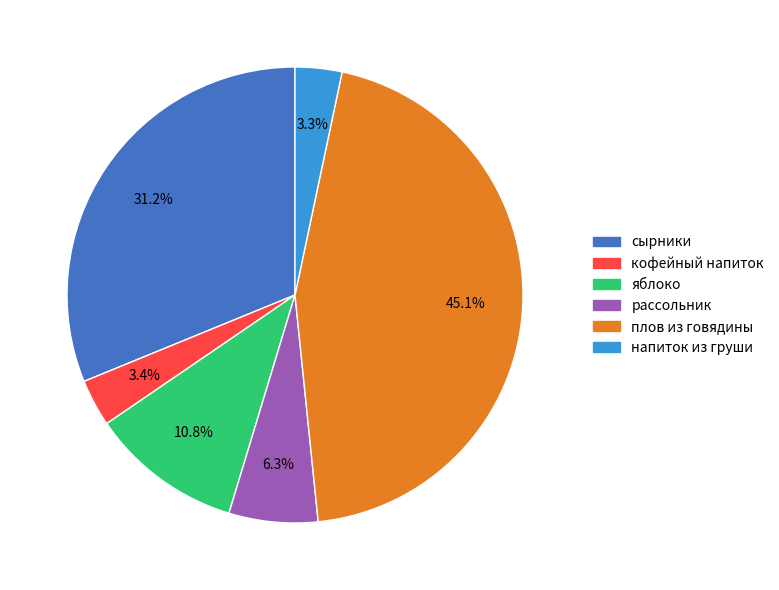

Which slice is the largest?

плов из говядины